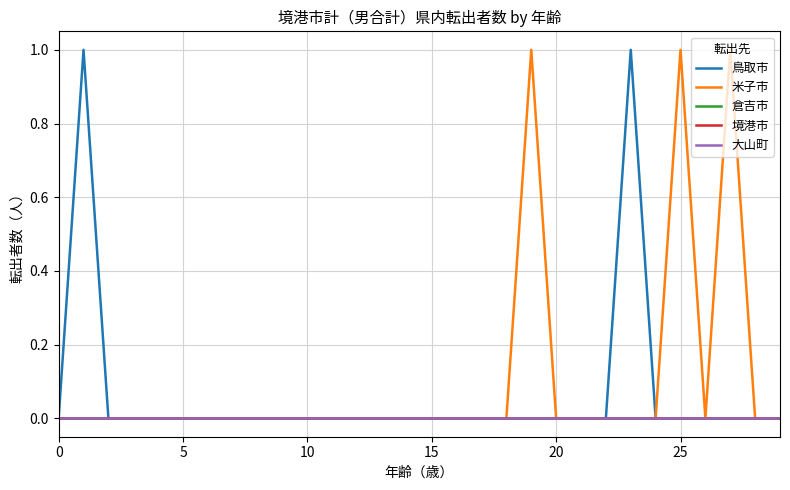

True or false: 米子市 and 倉吉市 intersect in this chart.

False